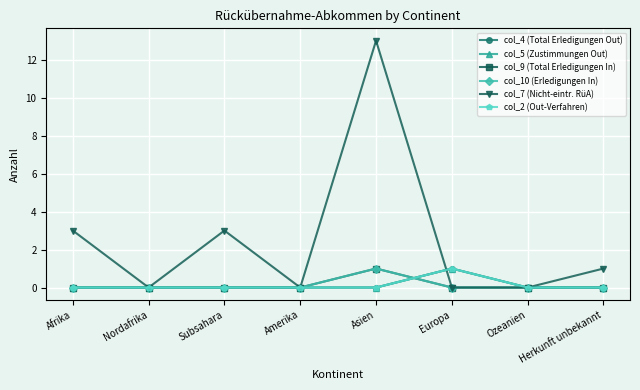

Is this an area chart (filled region under the line)?

No